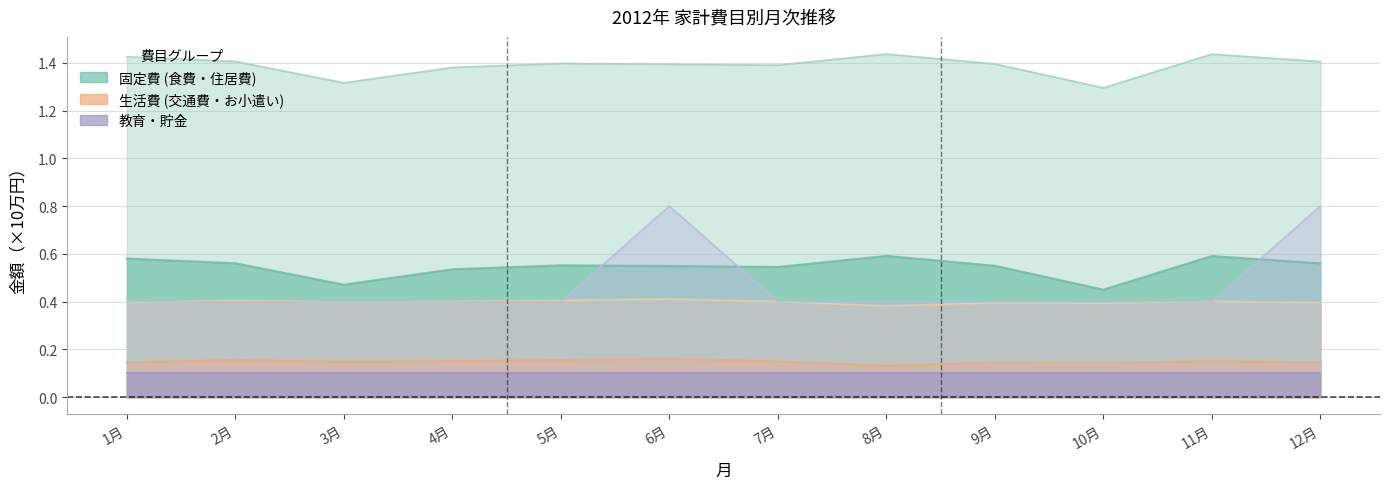

What is the total value across all series at 6月?

0.8